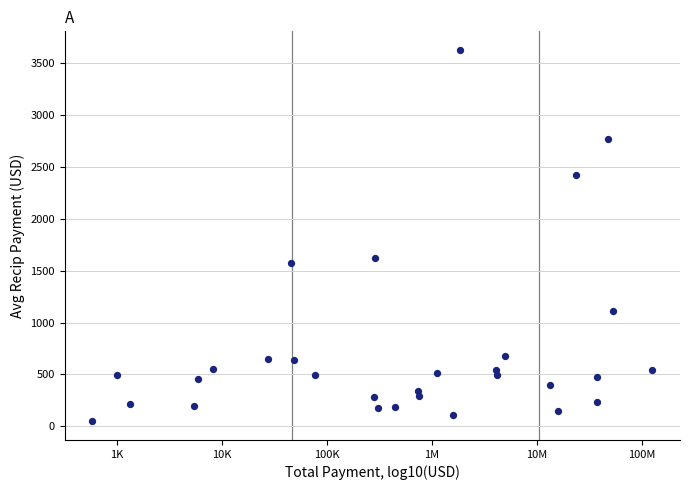

What Y value in the scatter plot is closest to 1836?

1623.8